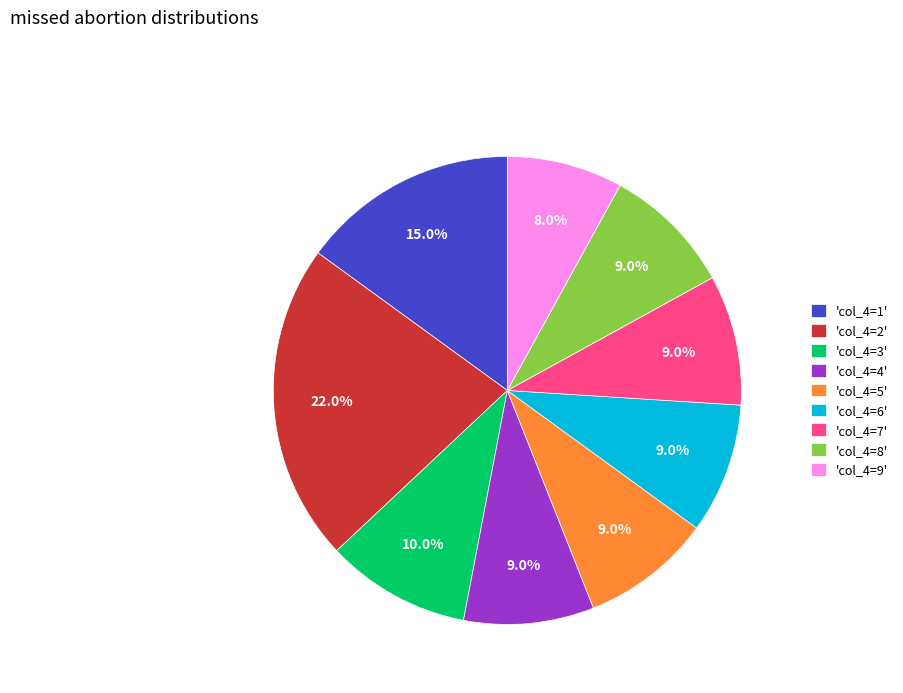

How many segments does this pie chart have?

9